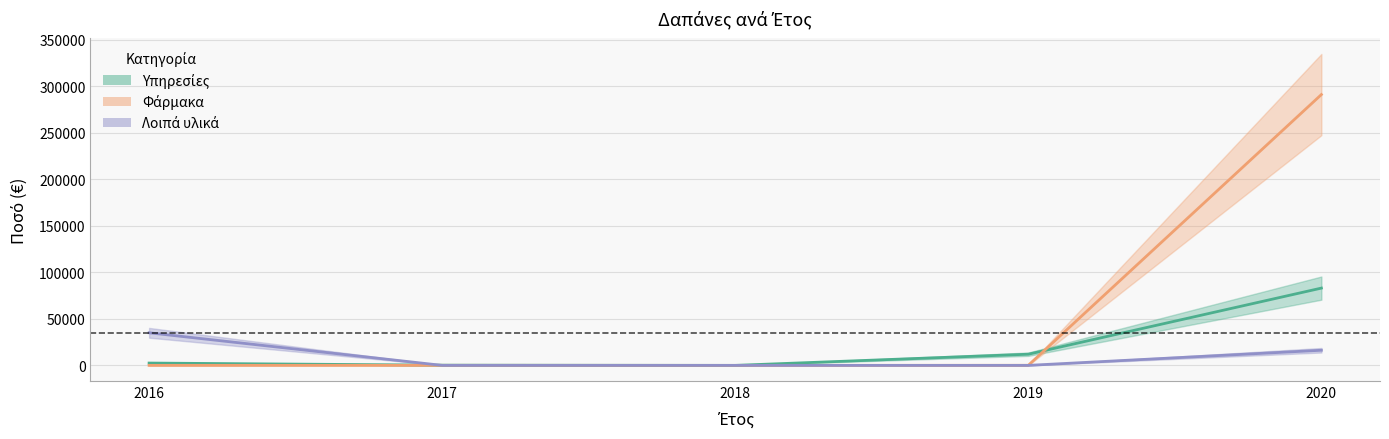

What is the total value across all series at 2017?

280.8